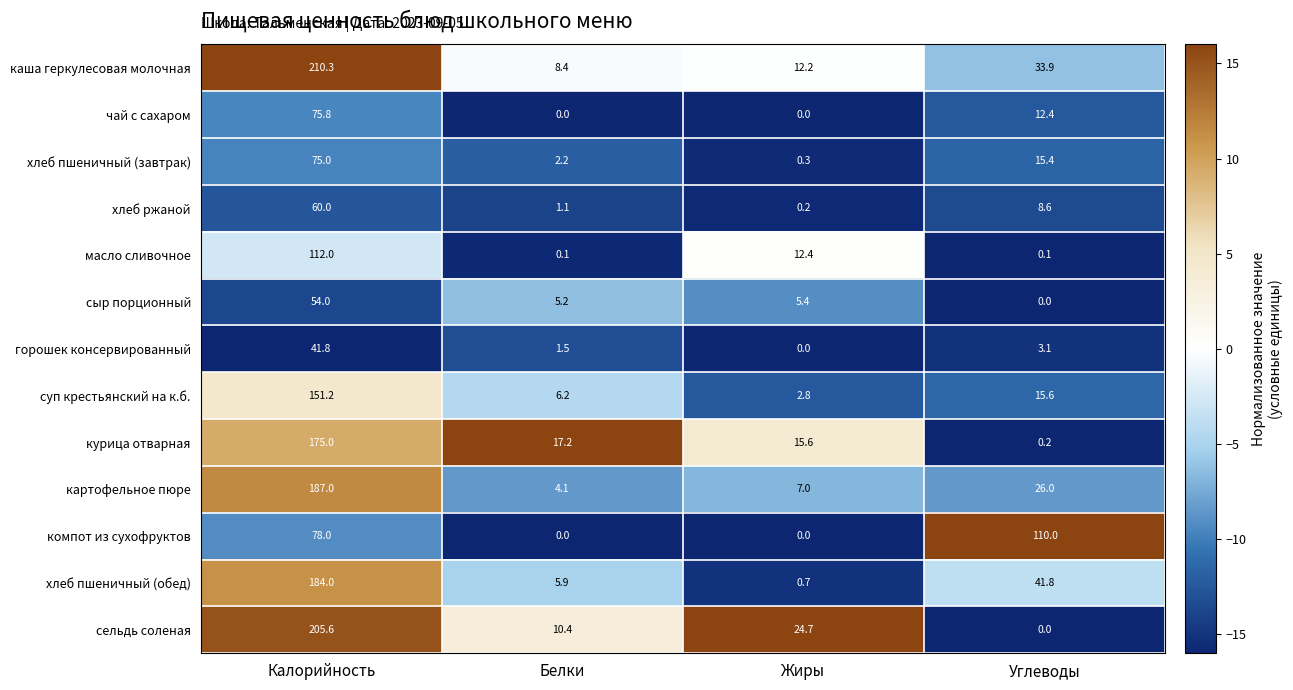

Which series has the widest spread of values?

сельдь соленая